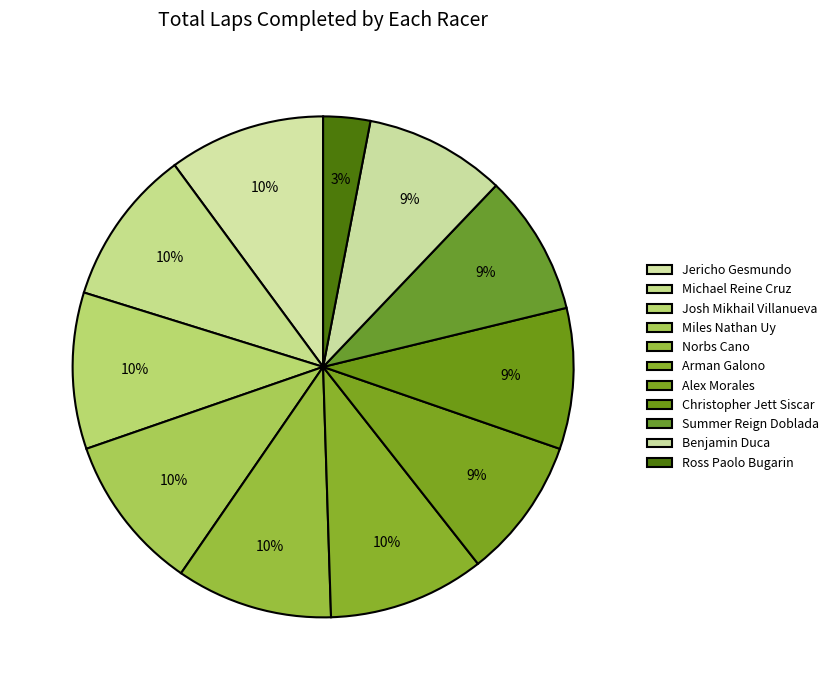

Is Christopher Jett Siscar the majority of the pie?

No